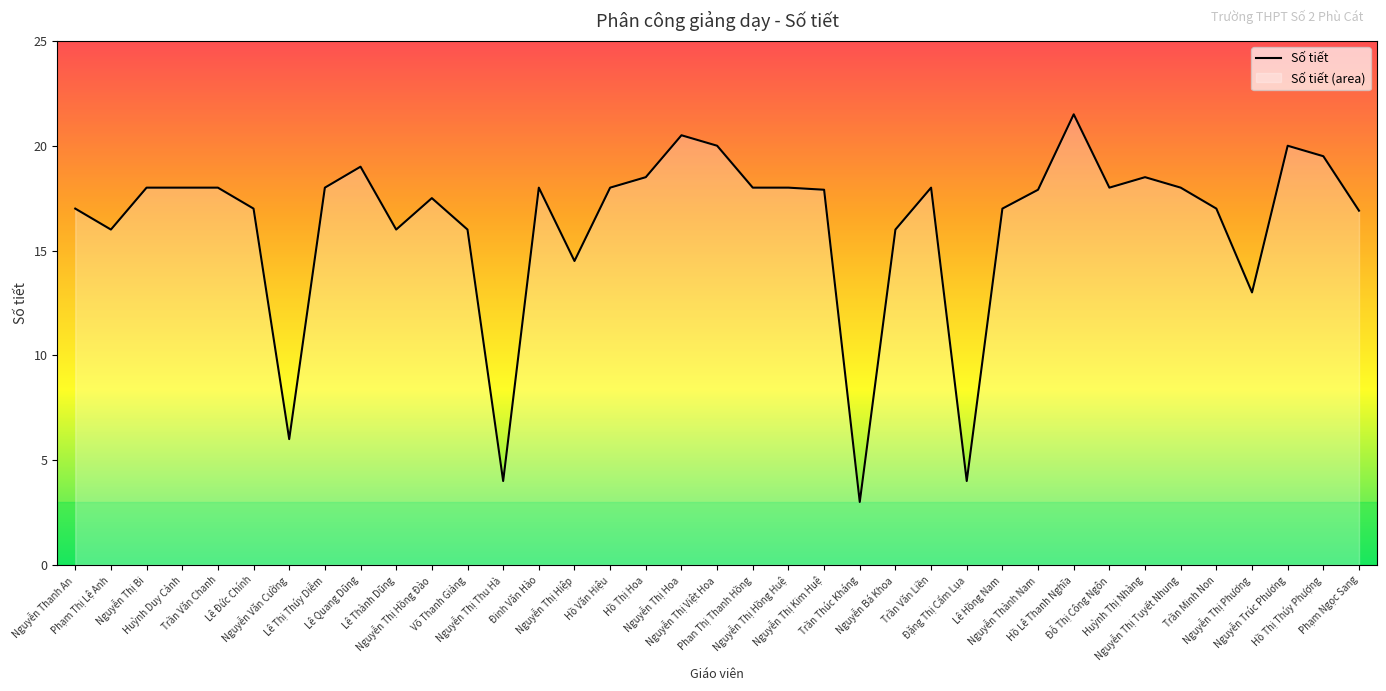

Which label corresponds to the largest value in the chart?

Hồ Lê Thanh Nghĩa